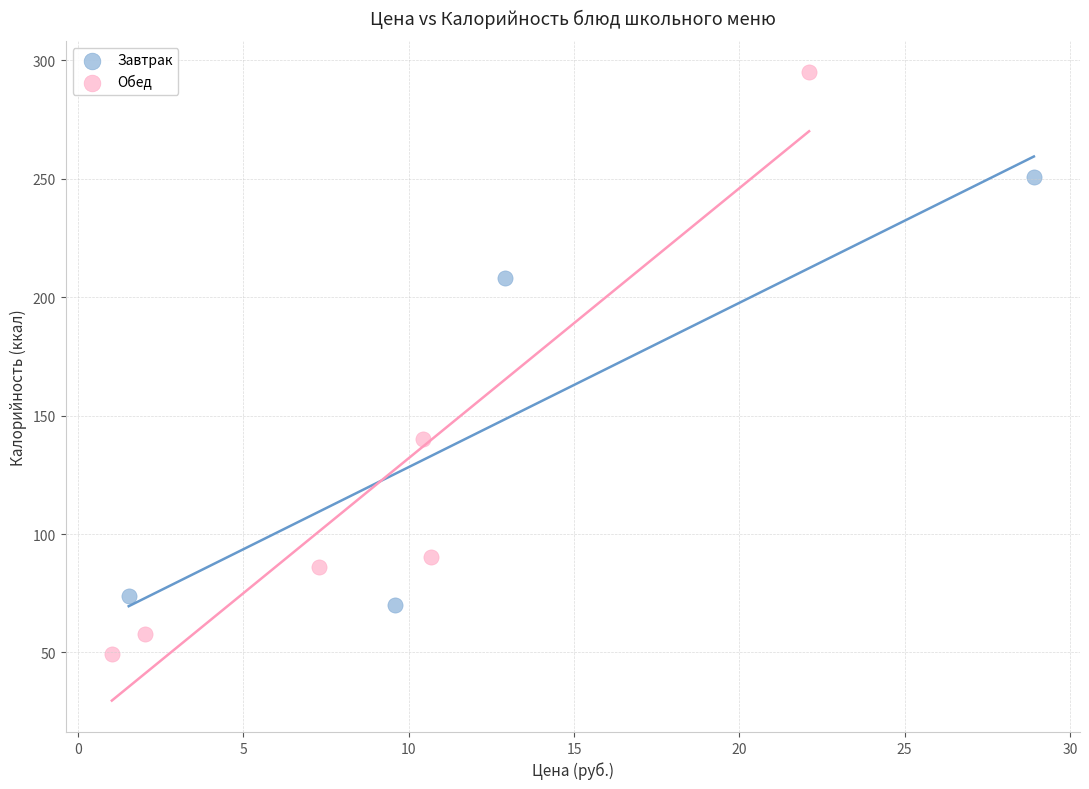

Which series reaches the maximum Y coordinate?

Обед